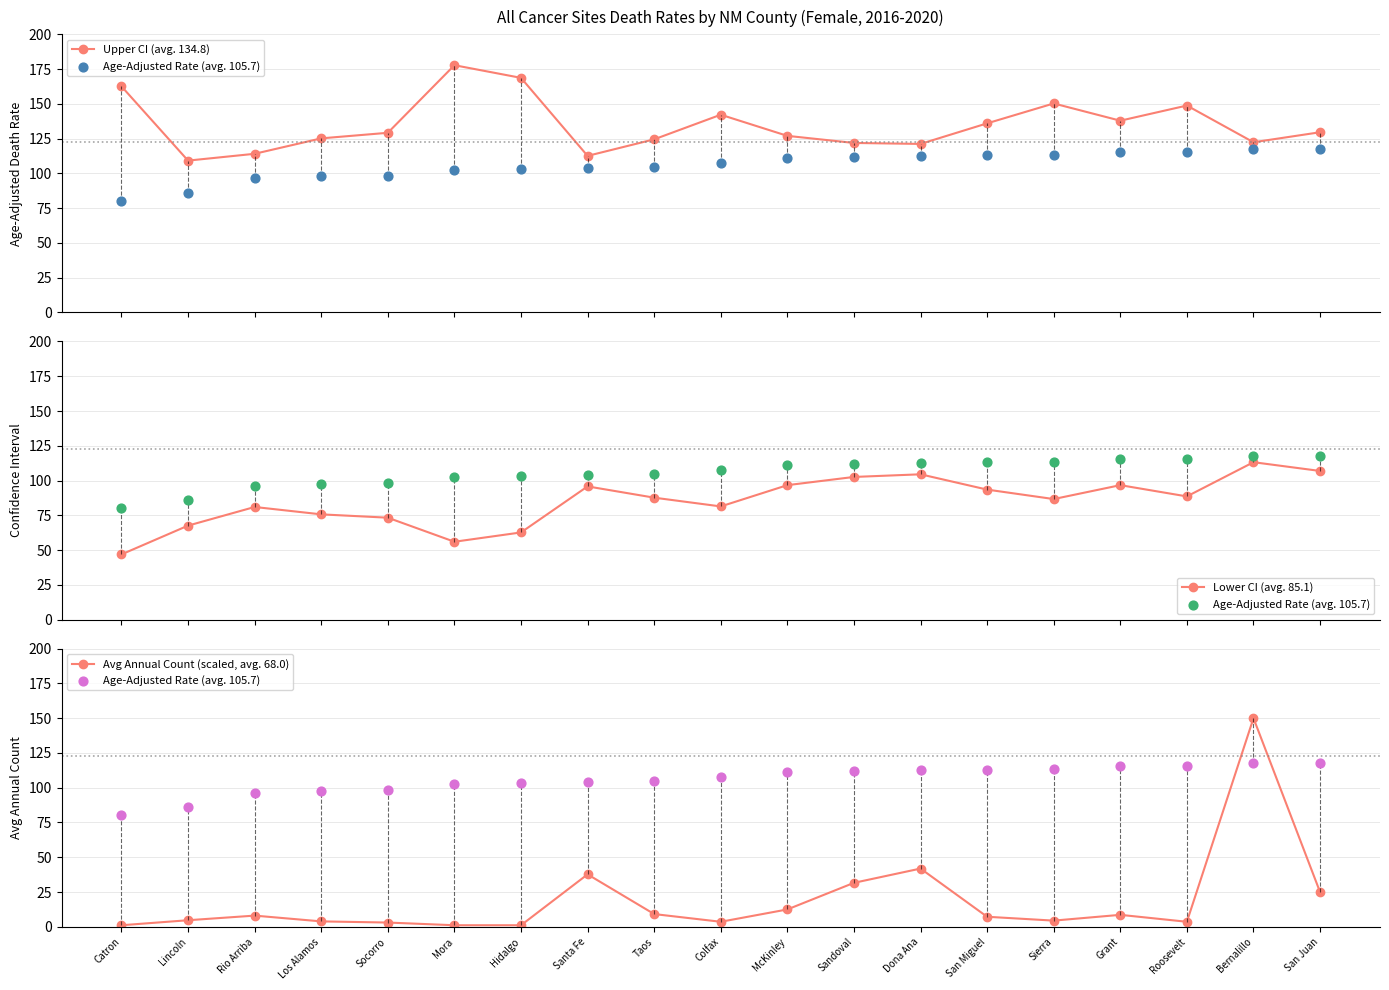

Which series reaches the minimum Y coordinate?

Avg Annual Count (scaled, avg. 68.0)